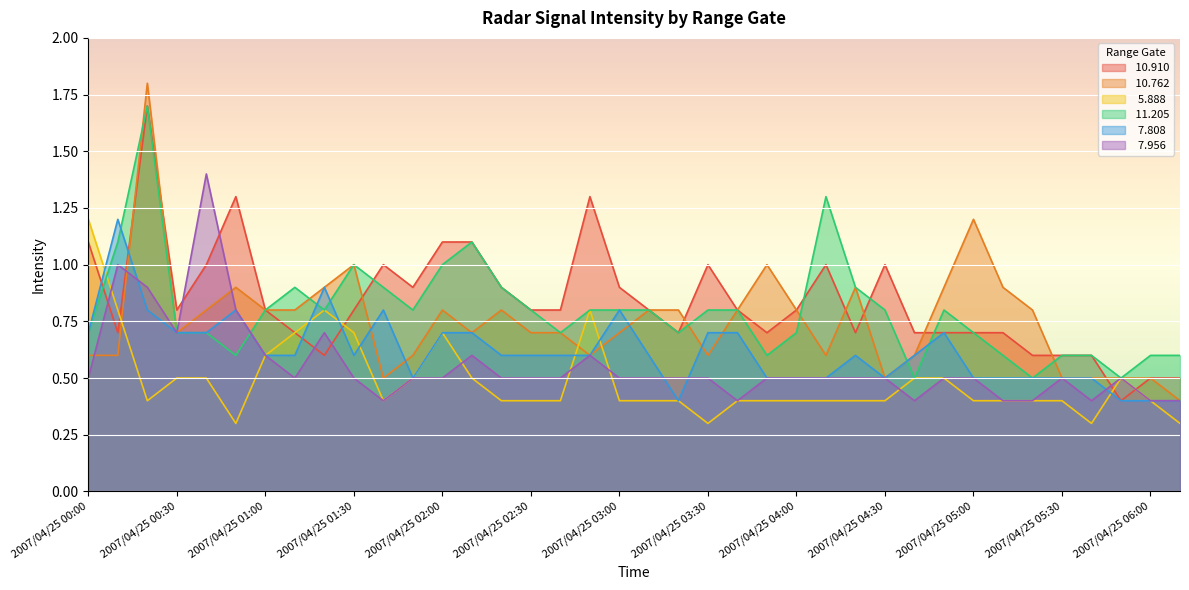

How many lines are shown in the chart?

6